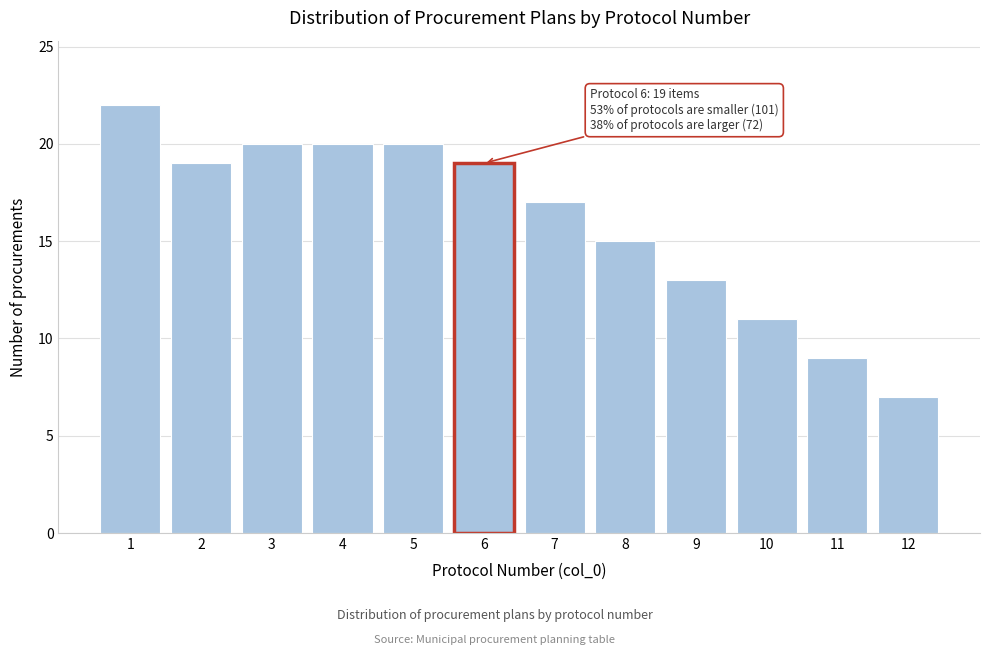

Reading left to right, list all the values displayed in this chart.

1=22	2=19	3=20	4=20	5=20	6=19	7=17	8=15	9=13	10=11	11=9	12=7